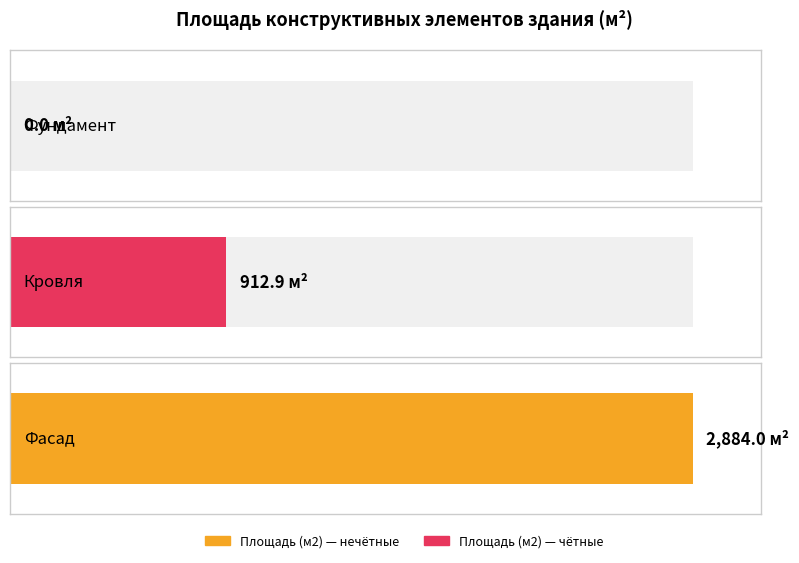

Reading left to right, list all the values displayed in this chart.

Фундамент=0.0	Кровля=912.9	Фасад=2884.0